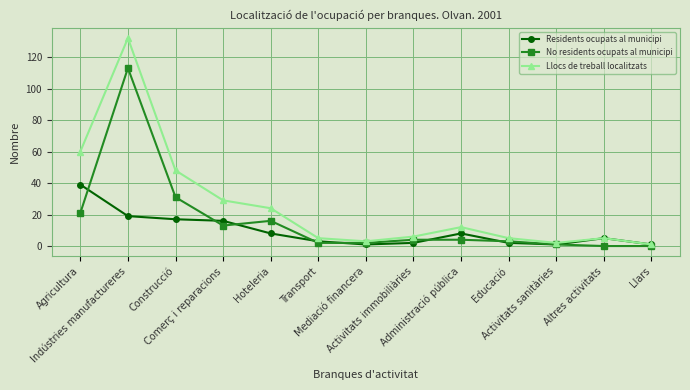

What is the highest value of the Llocs de treball localitzats series?

132